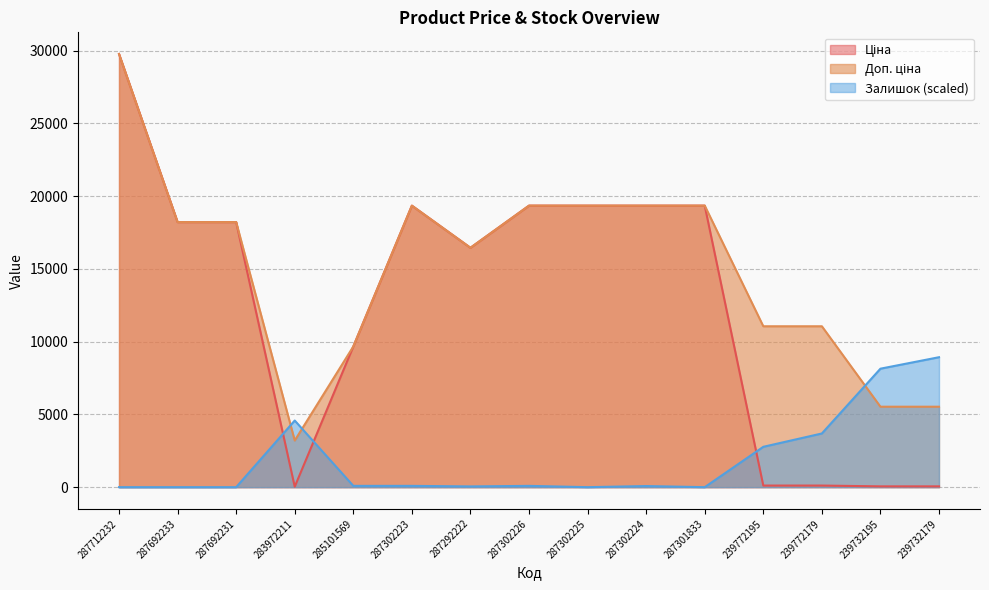

What is the value of the Залишок point at the 6th from the left?

89.0